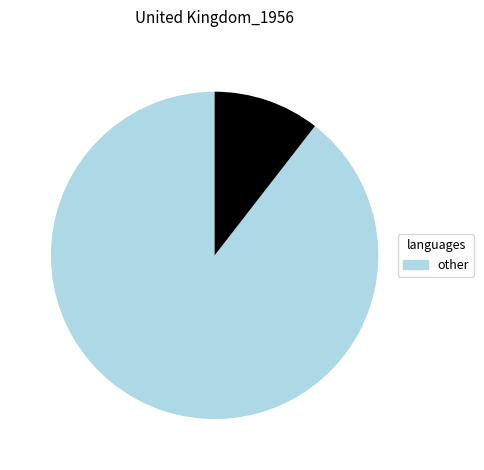

Is there any slice that represents more than half of the pie?

Yes